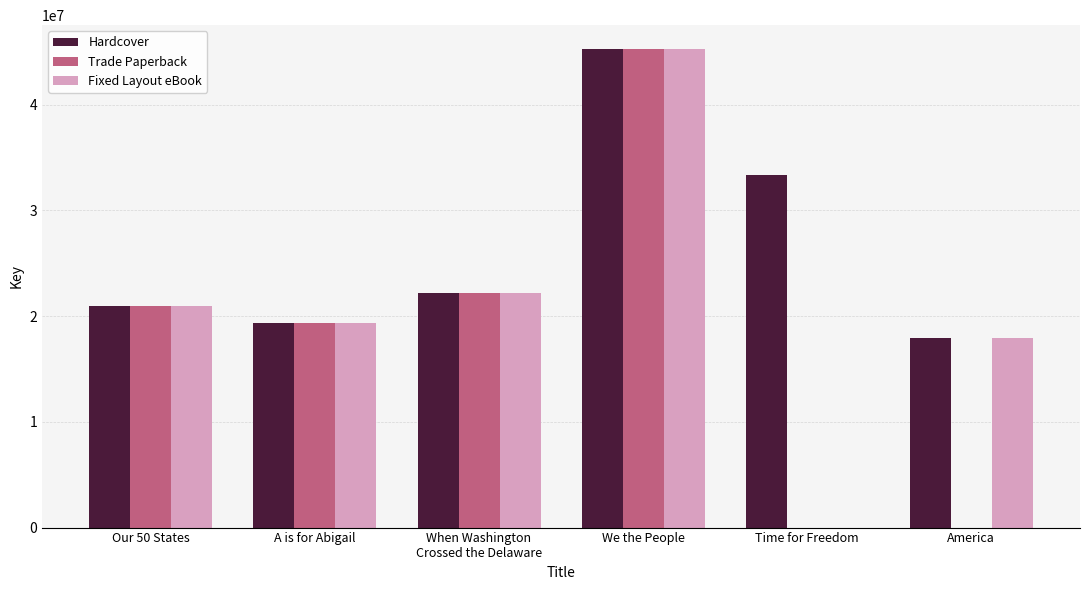

Which series has the largest total across all categories?

Hardcover